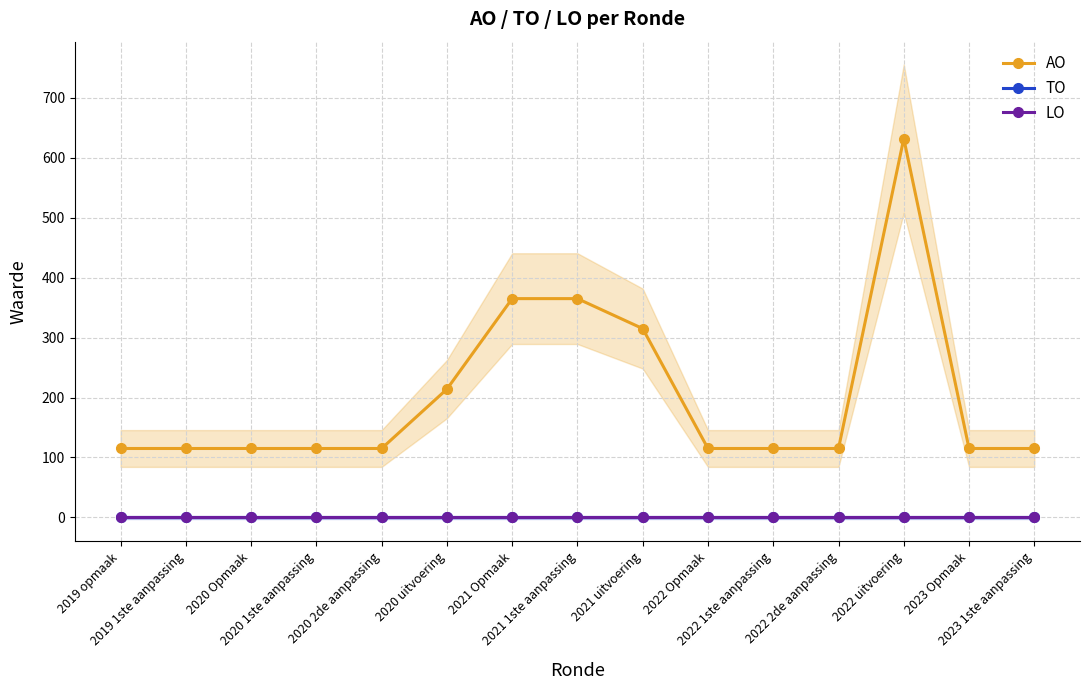

What is the label of the 12th point from the right?

2020 1ste aanpassing